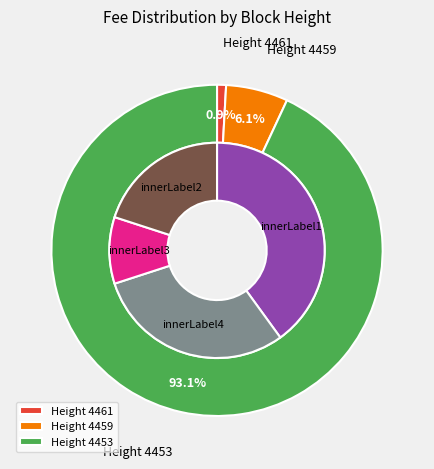

Combined, do 4453 and 4461 account for over 50%?

Yes